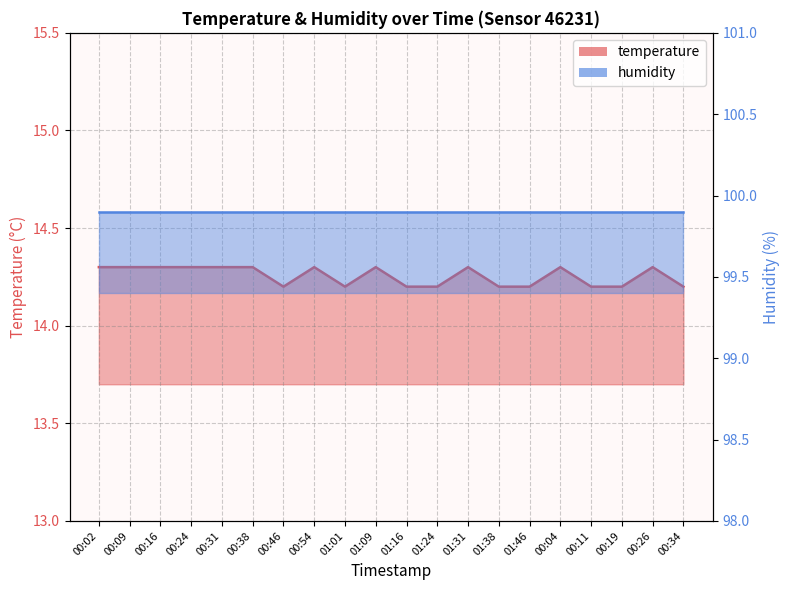

Rank the categories by value from lowest to highest.

00:46, 01:01, 01:16, 01:24, 01:38, 01:46, 00:11, 00:19, 00:34, 00:02, 00:09, 00:16, 00:24, 00:31, 00:38, 00:54, 01:09, 01:31, 00:04, 00:26